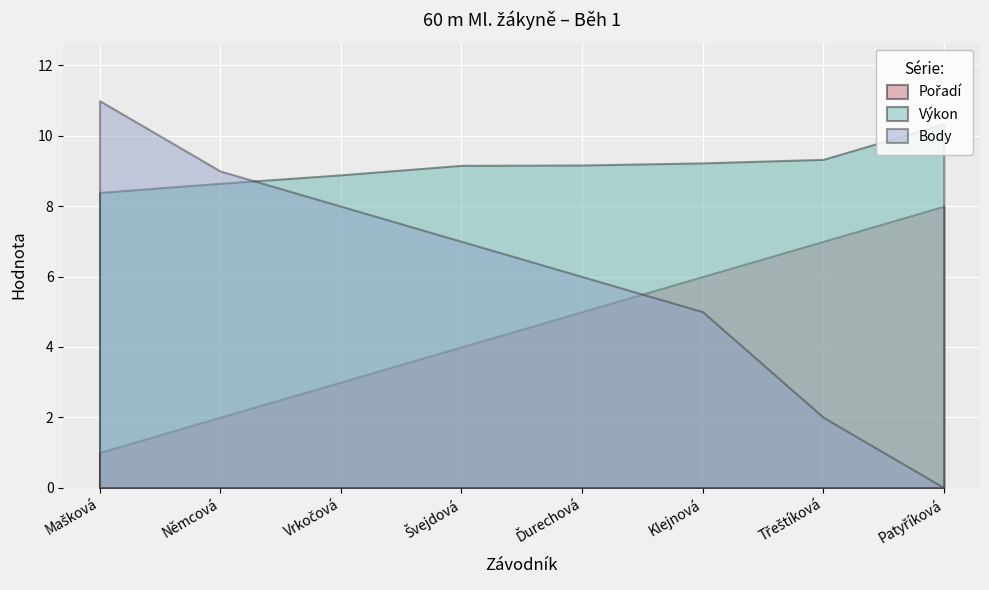

Reading left to right, list all the values displayed in this chart.

Pořadí: 1.0	2.0	3.0	4.0	5.0	6.0	7.0	8.0
Výkon: 8.4	8.7	8.9	9.2	9.2	9.2	9.3	10.3
Body: 11.0	9.0	8.0	7.0	6.0	5.0	2.0	0.0